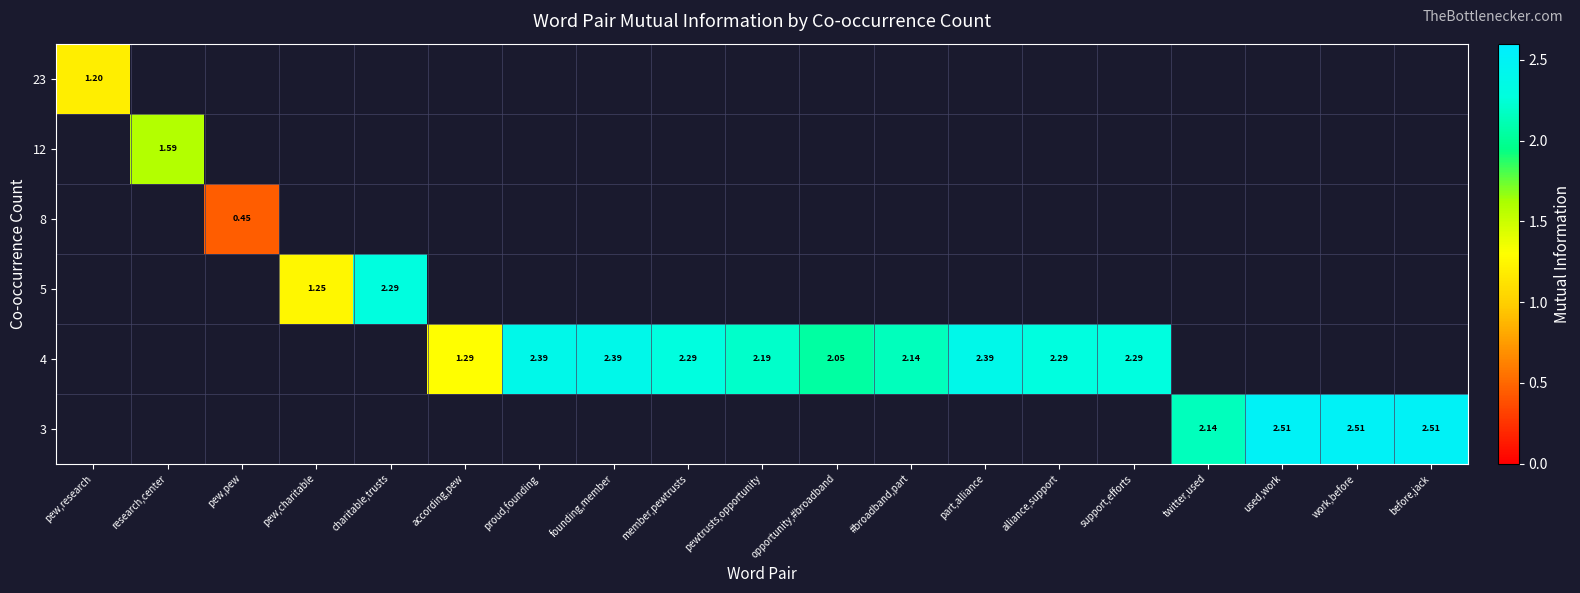

The 3 series shows 1.7 at work,before. True or false?

False